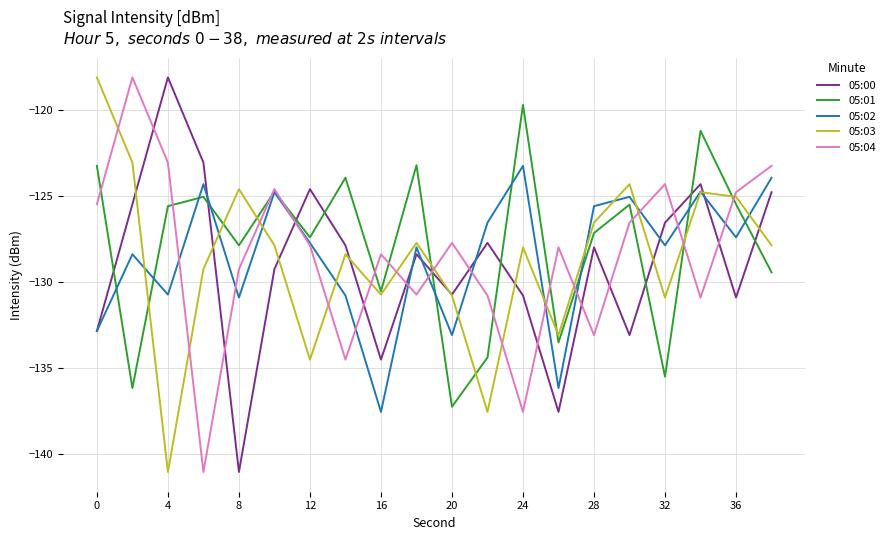

What is the minimum value for 05:03?

-141.0